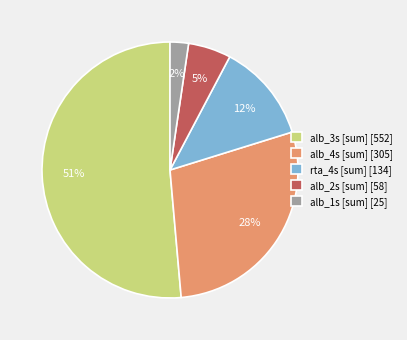

Is there any slice that represents more than half of the pie?

Yes